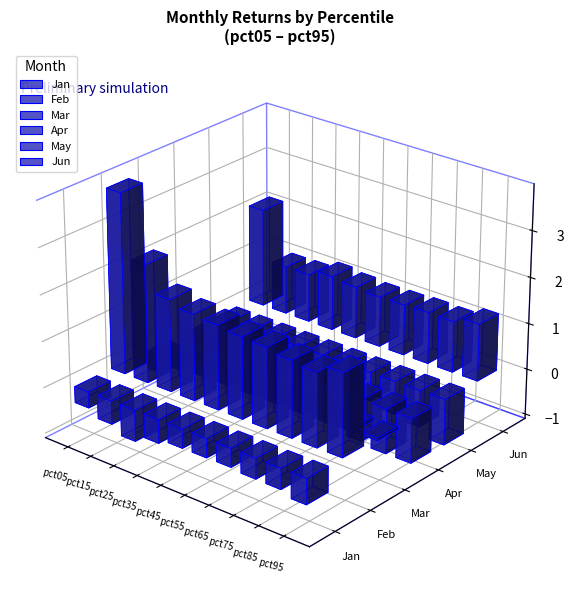

True or false: Apr has a value of -1.0 at pct95.

True